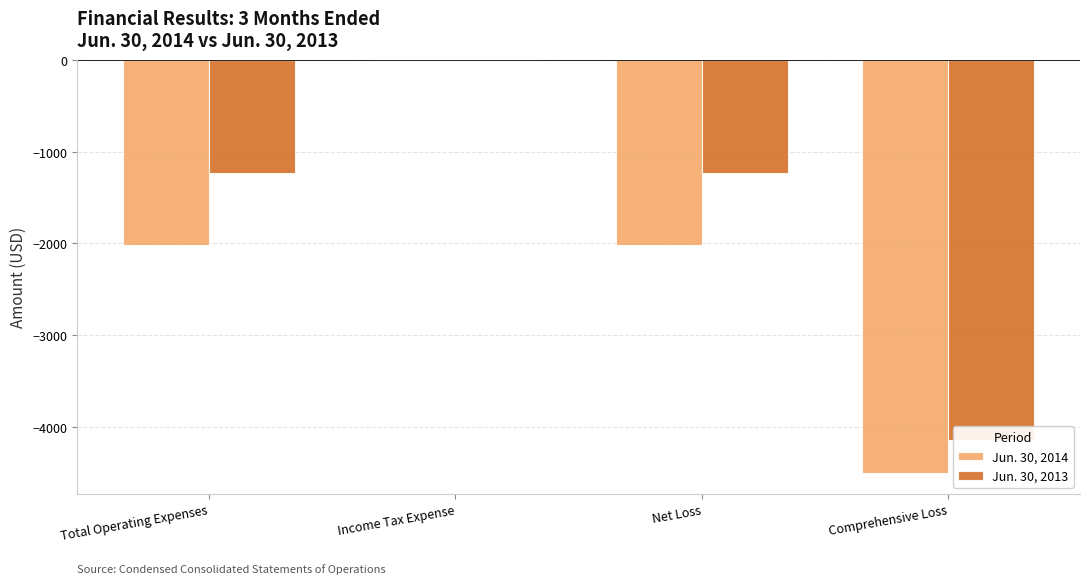

At which category is the sum across all series the highest?

Income Tax Expense